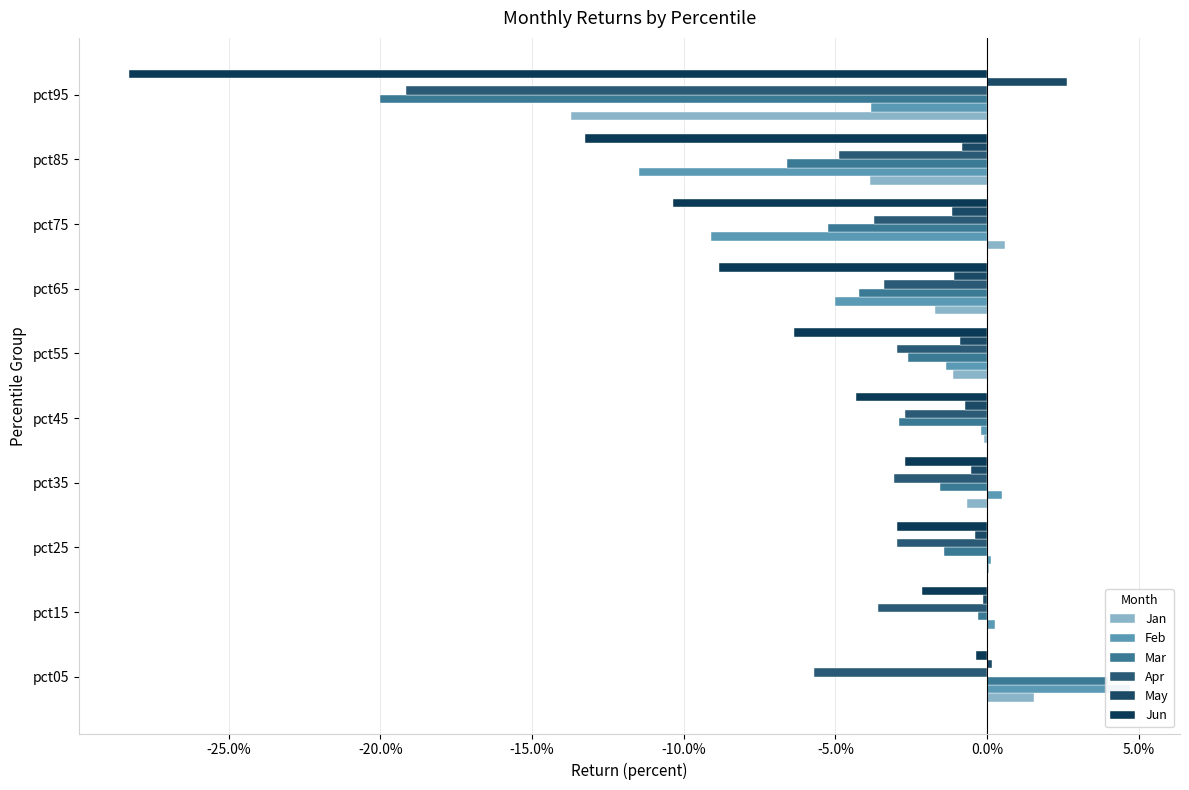

Rank the series at pct15 from lowest to highest value.

Apr, Jun, Mar, May, Jan, Feb